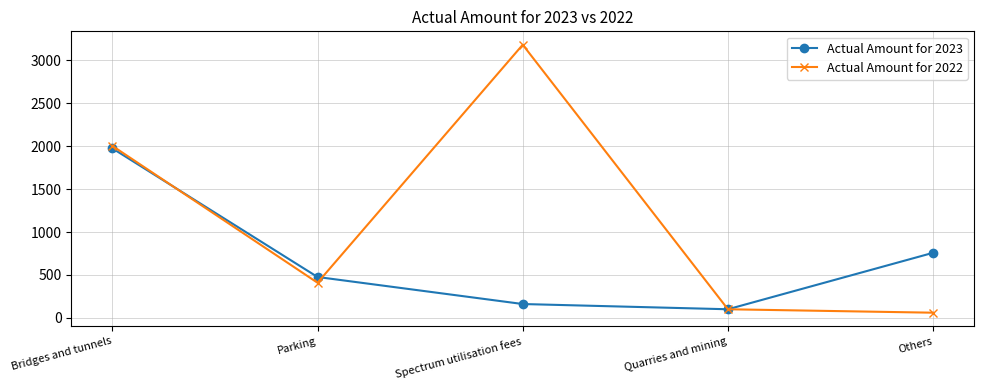

At Others, list the series in order from largest to smallest.

Actual Amount for 2023, Actual Amount for 2022